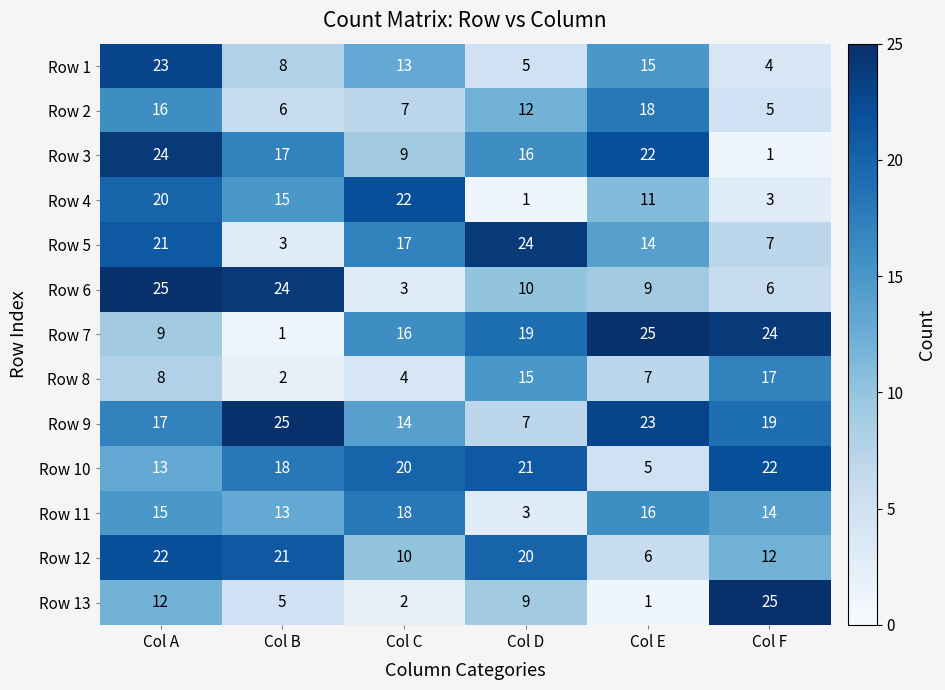

Which series changed the most between Col A and Col C?

Row 6